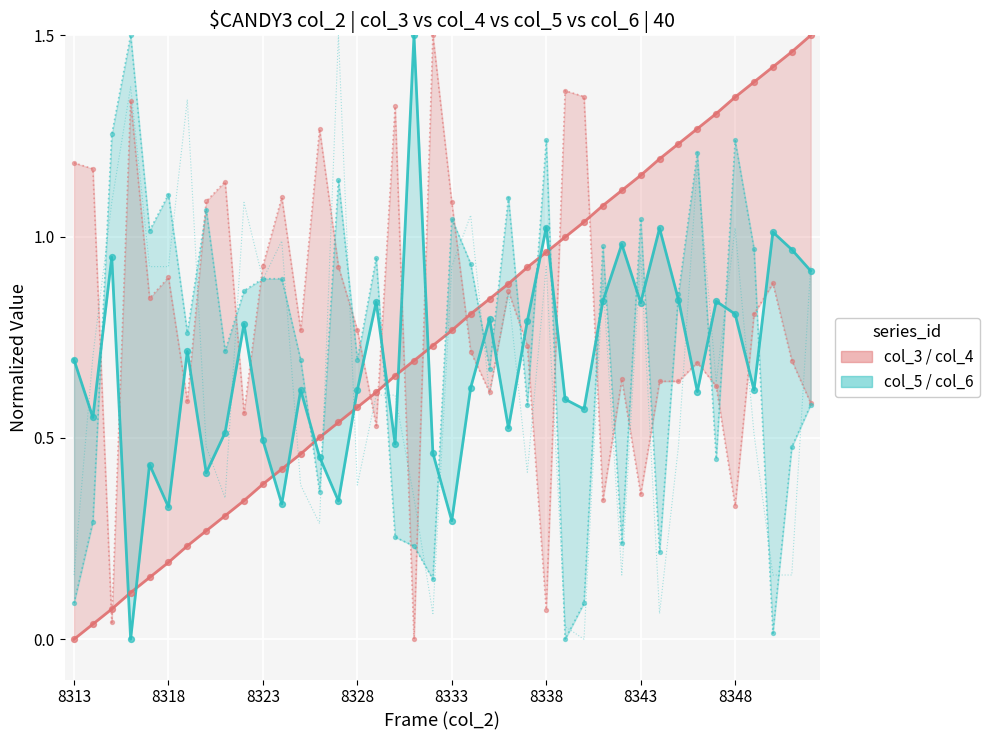

Which series reaches the maximum Y coordinate?

col_3